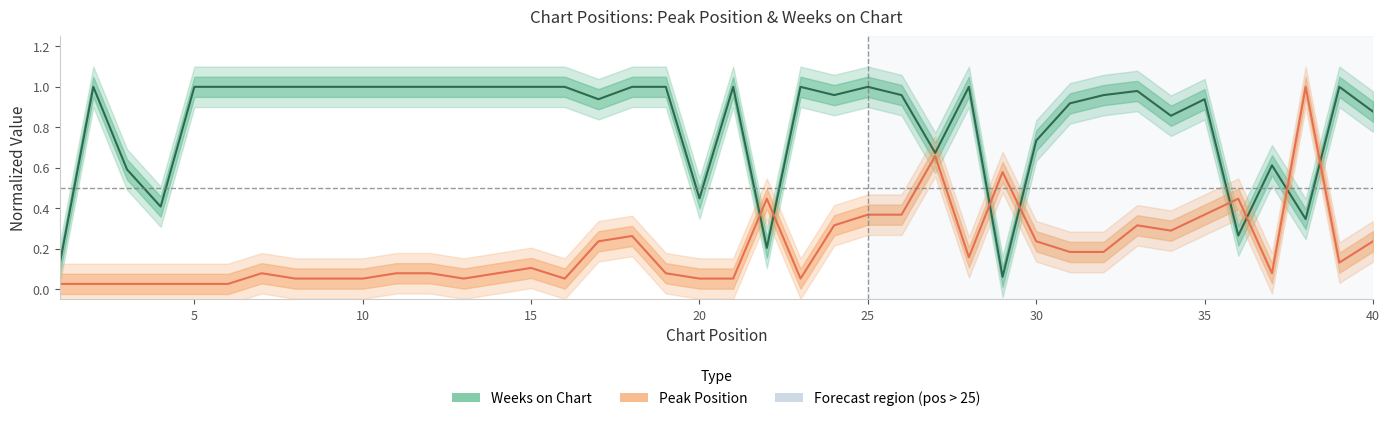

At which label does Weeks on Chart reach its peak?

2